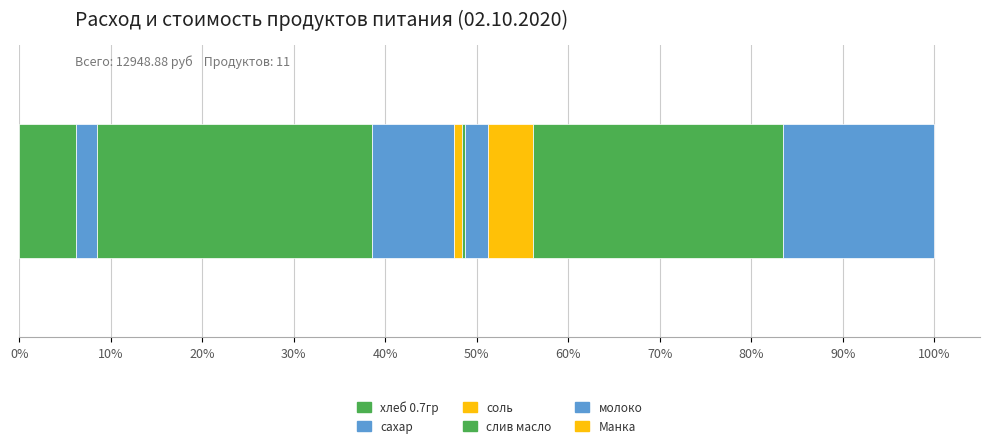

How many distinct data groups are displayed?

11